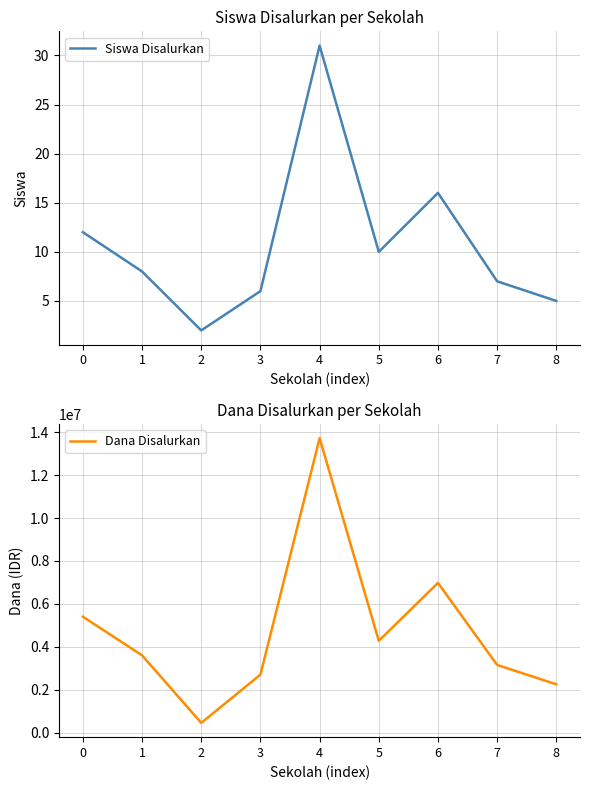

Reading left to right, transcribe all the data shown in this chart.

Siswa Disalurkan: 12	8	2	6	31	10	16	7	5
Dana Disalurkan: 5400000	3600000	450000	2700000	13725000	4275000	6975000	3150000	2250000